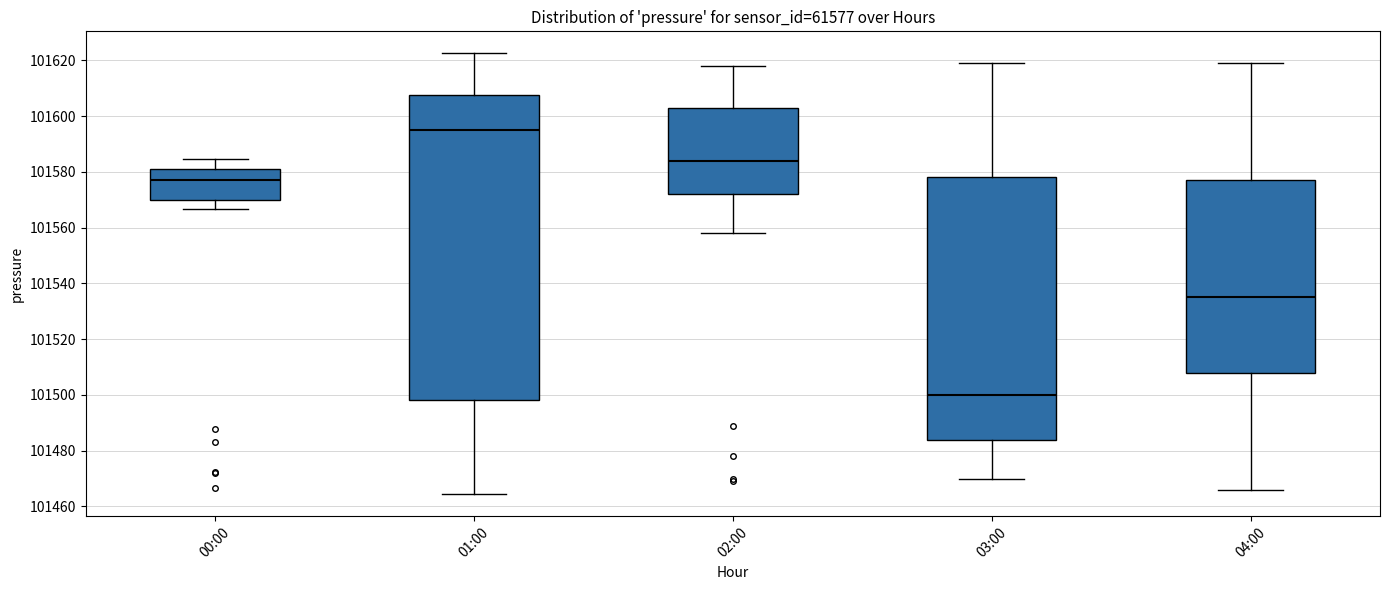

Reading left to right, read every box against the y-axis: the position of its median line, the range the box covers, and the ends of its whiskers. The values are not printed on the chart, so give them approximately, as read against the axis.

00:00: median 101578, box 101570 to 101582, whiskers 101566 to 101584
01:00: median 101596, box 101498 to 101608, whiskers 101464 to 101622
02:00: median 101584, box 101572 to 101604, whiskers 101558 to 101618
03:00: median 101500, box 101484 to 101578, whiskers 101470 to 101620
04:00: median 101536, box 101508 to 101578, whiskers 101466 to 101620